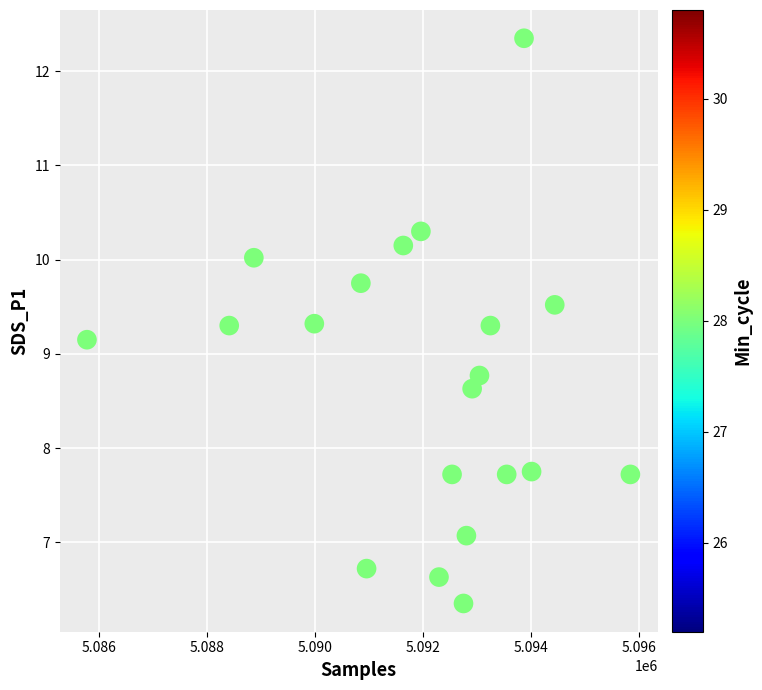

What is the range of Y values (max minus min)?

6.0